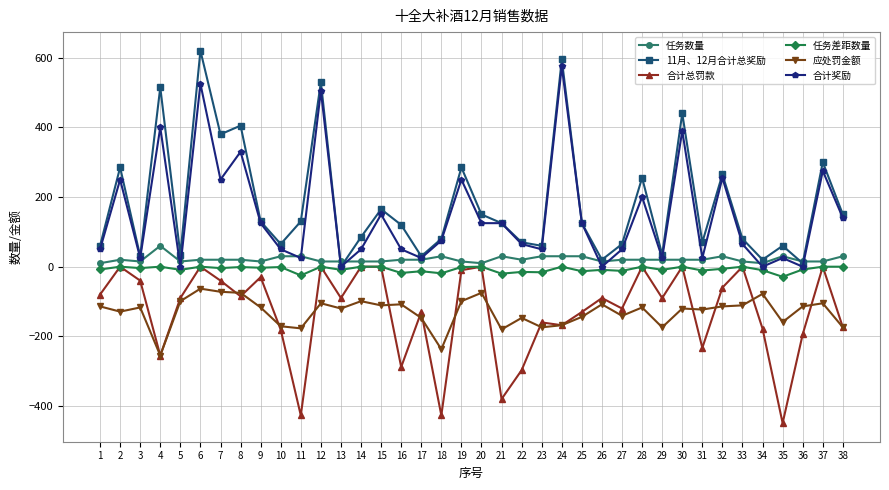

Which series has the largest total across all categories?

11月、12月合计总奖励